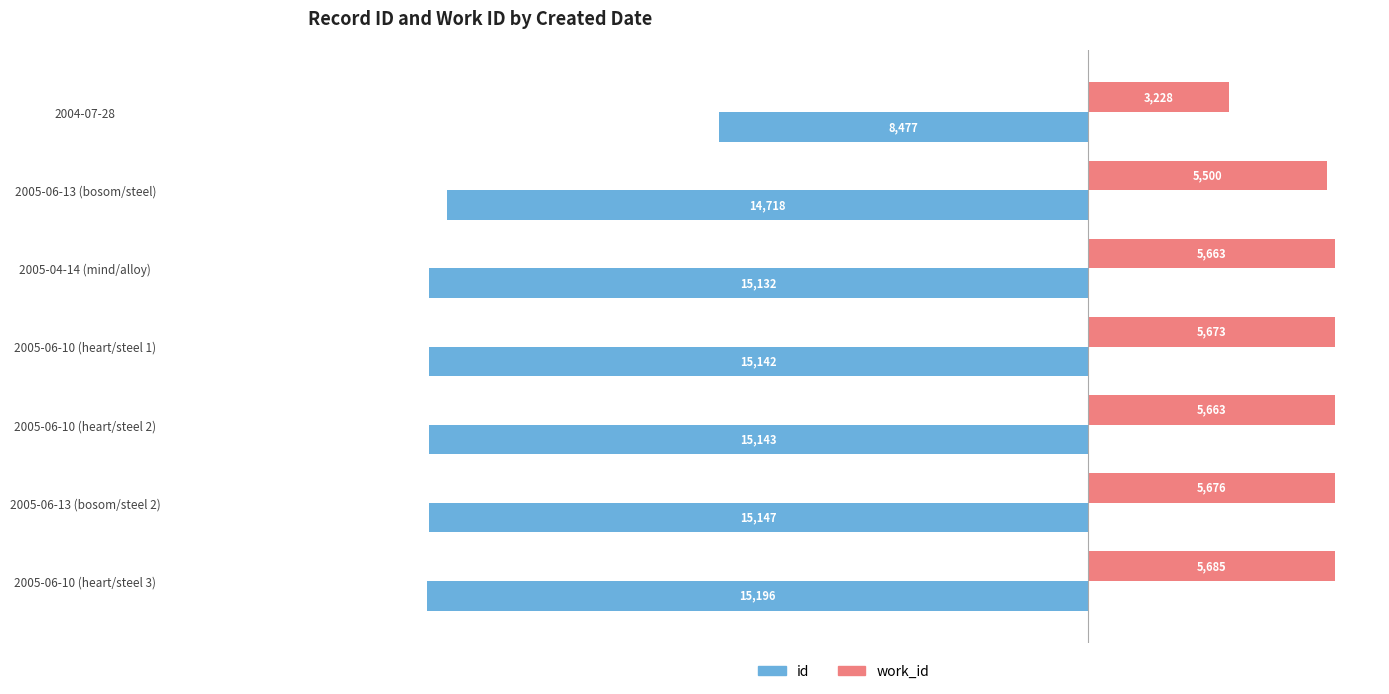

Where is id nearest to the value -11836?

2005-06-13 (bosom/steel)